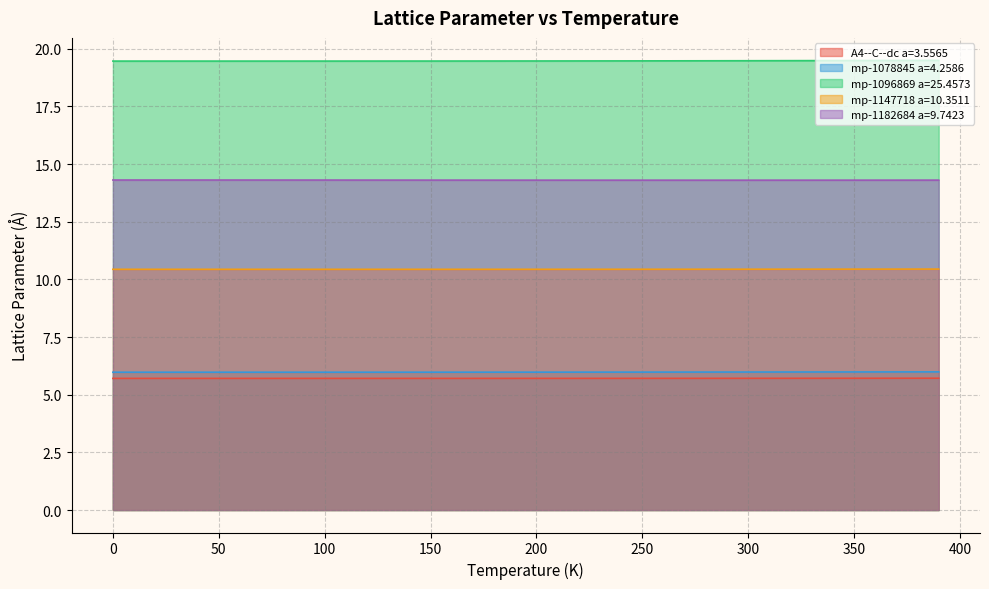

Which series has the largest total across all categories?

mp-1096869 a=25.4573